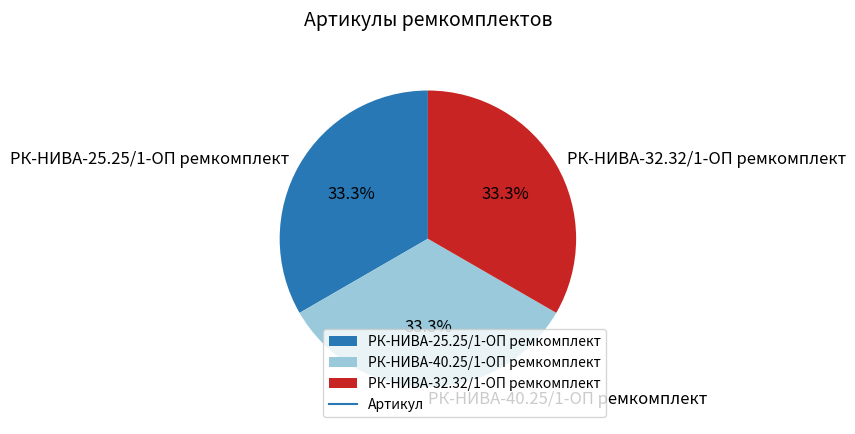

To the nearest percent, what is the combined percentage of РК-НИВА-40.25/1-ОП ремкомплект and РК-НИВА-32.32/1-ОП ремкомплект?

67%